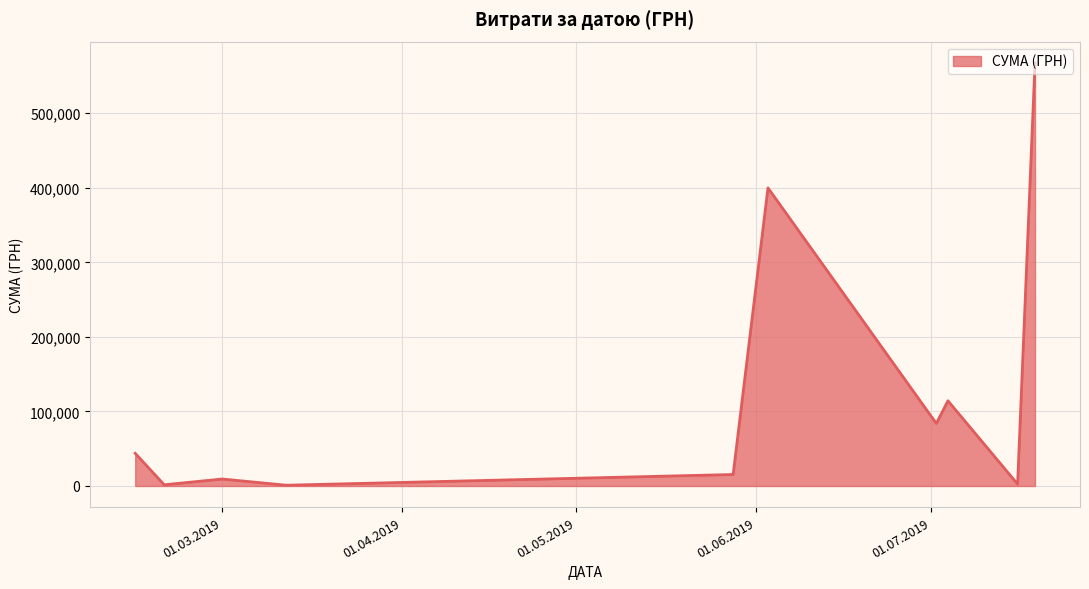

Does the chart have visible grid lines?

Yes